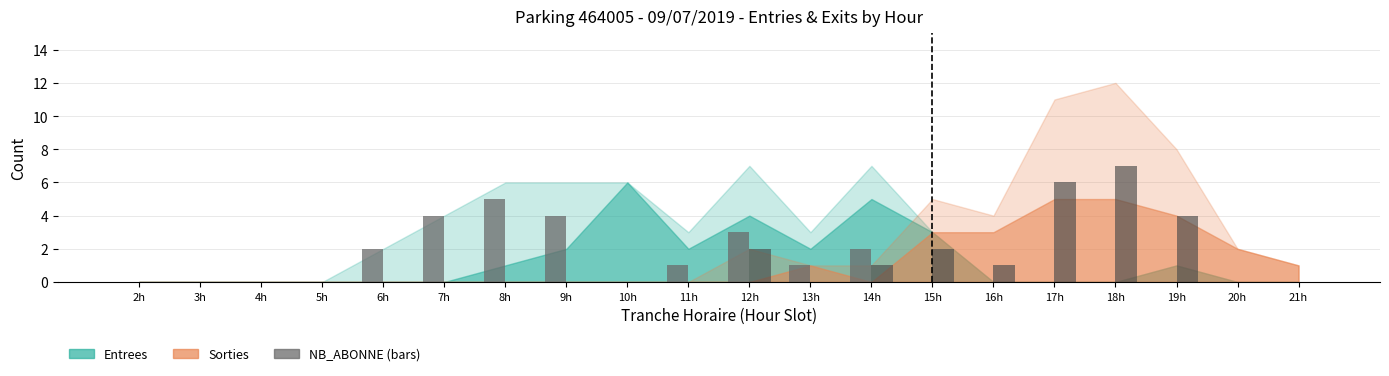

What is the total value across all series at 9h?

4